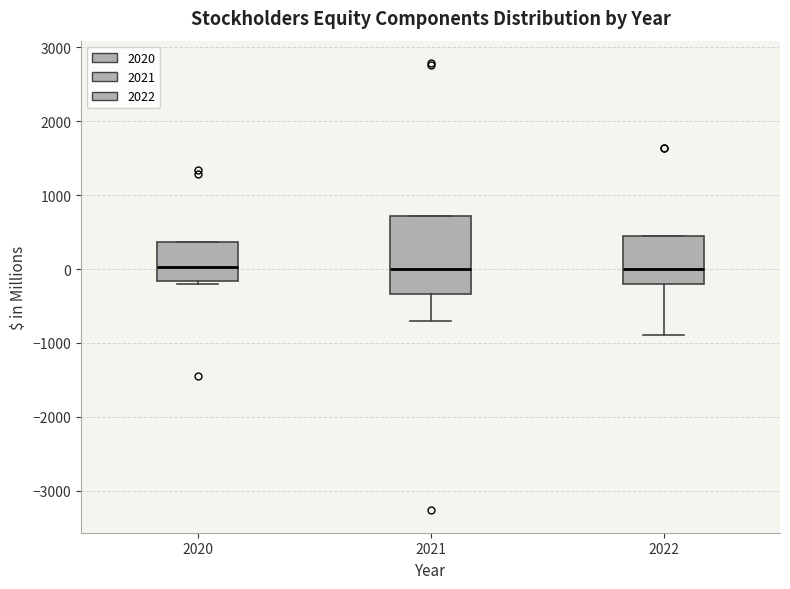

Where is the upper edge of the box at x = 2022 on the y-axis? The values are not printed on the chart, so give them approximately, as read against the axis.

400